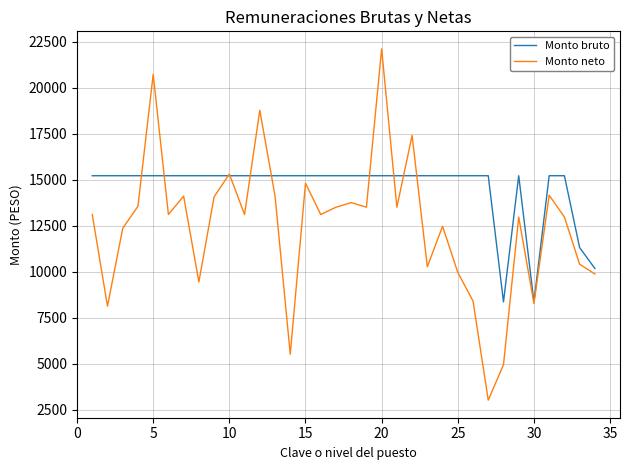

Which series has the largest total across all categories?

Monto bruto